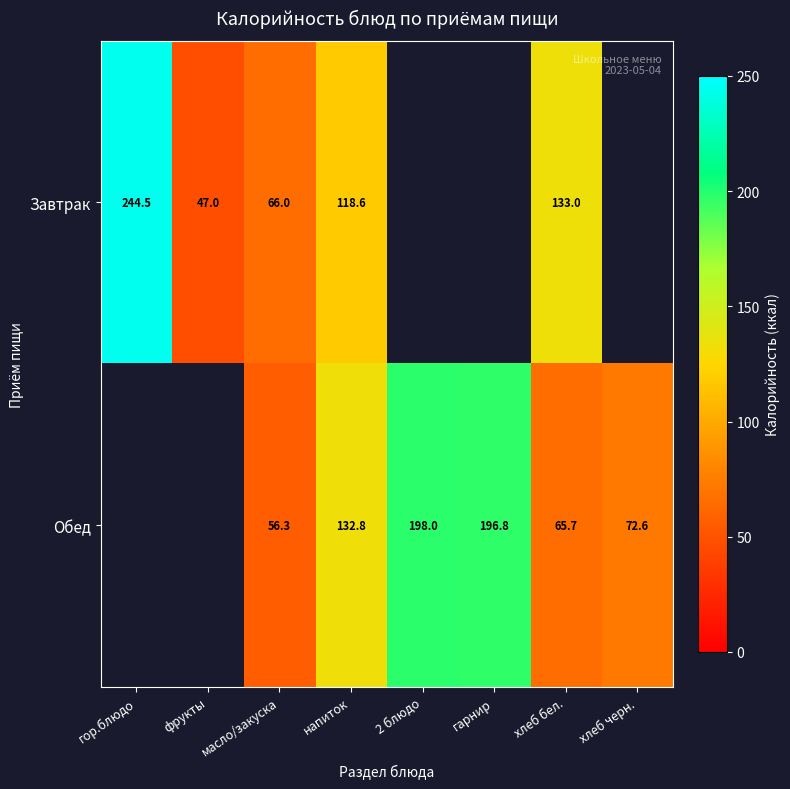

Rank the series at масло/закуска from lowest to highest value.

Обед, Завтрак